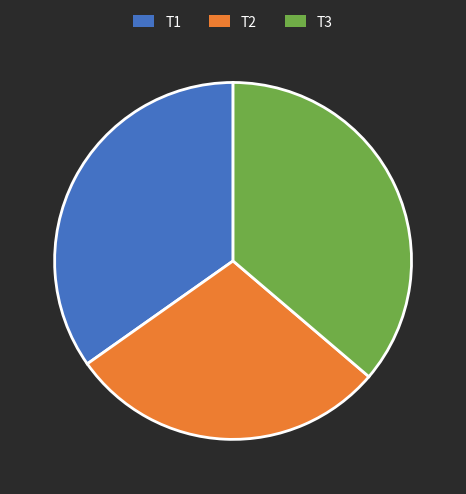

Which category has the smallest portion of the pie?

T2